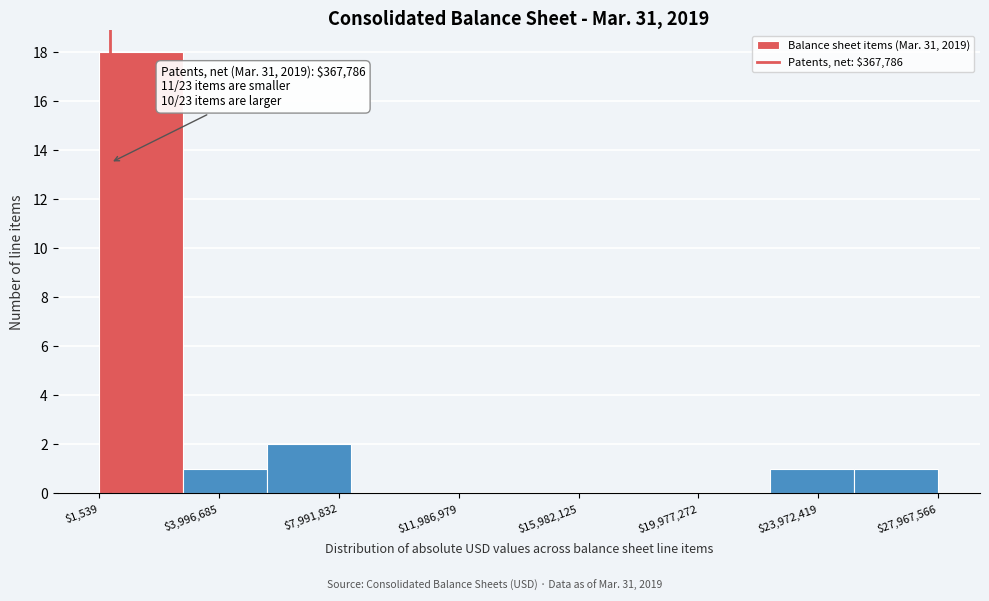

Over which range of the x-axis is the bar tallest?

0 to 3000000